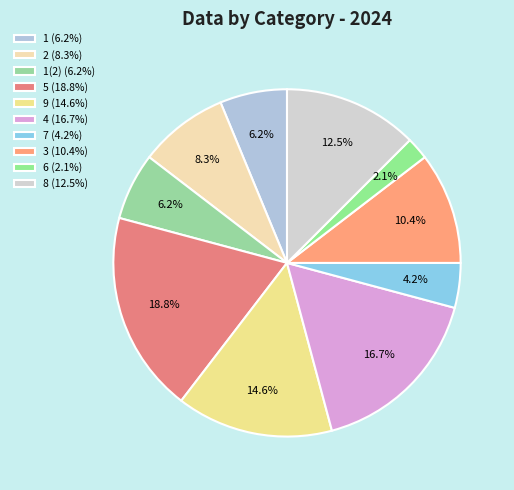

How many slices are in this pie chart?

10